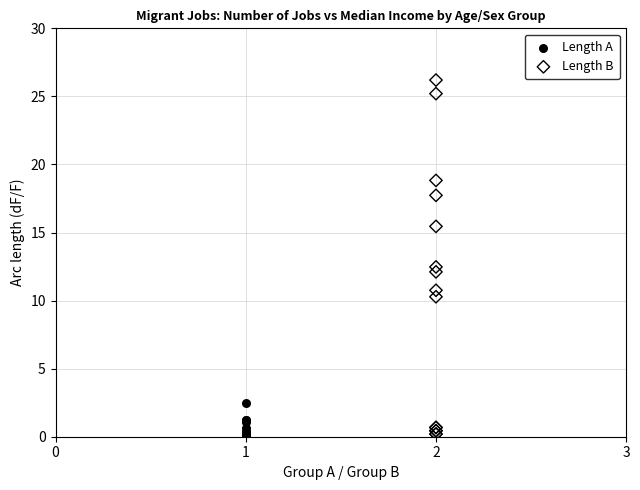

Which series has the widest spread of Y values?

Length B